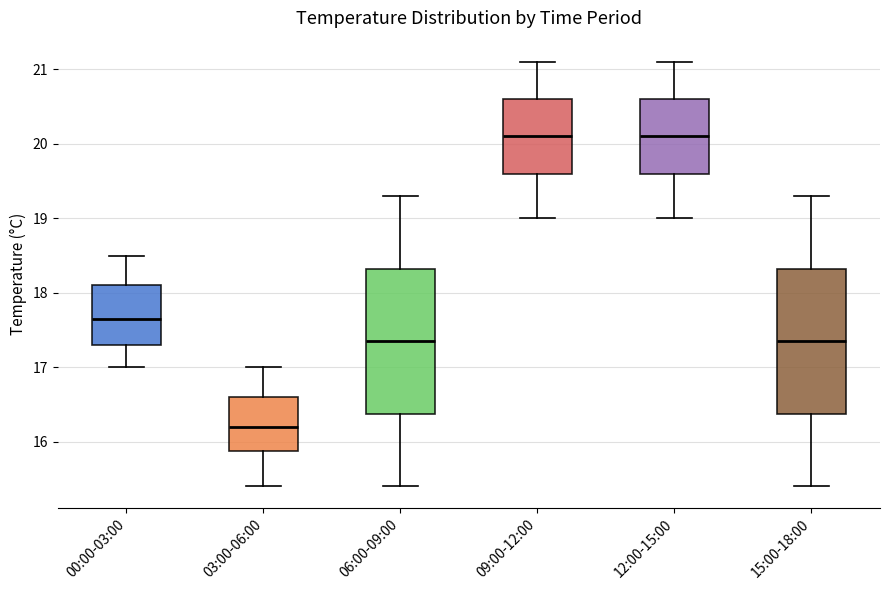

Which box has the lowest median line?

03:00-06:00